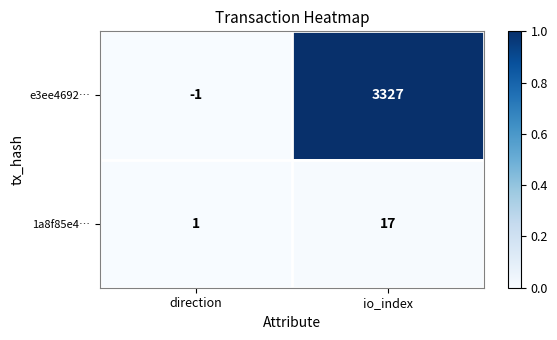

List the series in order of their overall mean, highest first.

e3ee4692…, 1a8f85e4…